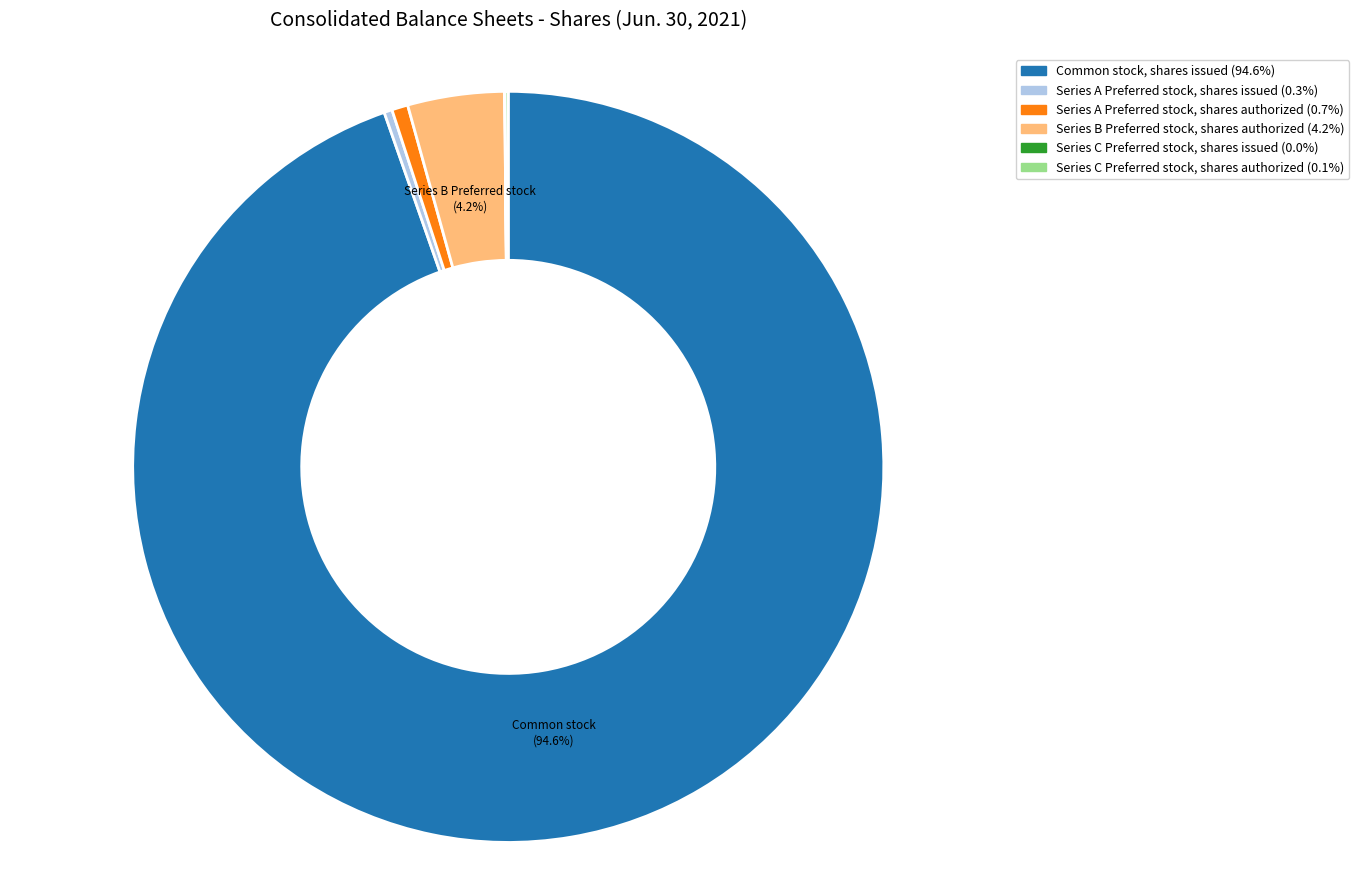

Approximately how many times larger is the value at Common stock, shares issued compared to Series A Preferred stock, shares issued?

272.7